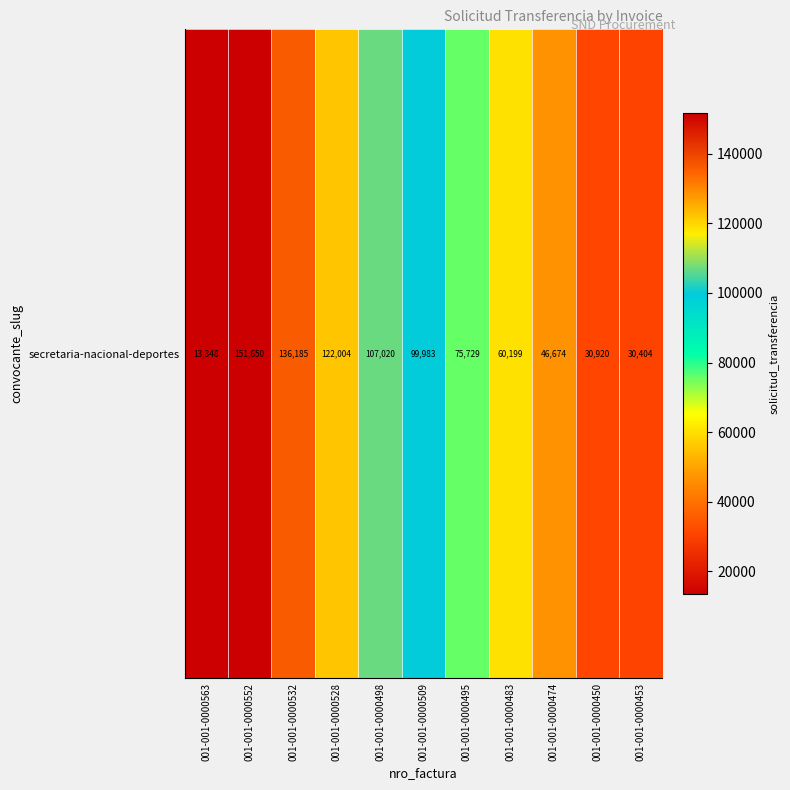

The value at 001-001-0000532 is 81085. True or false?

False